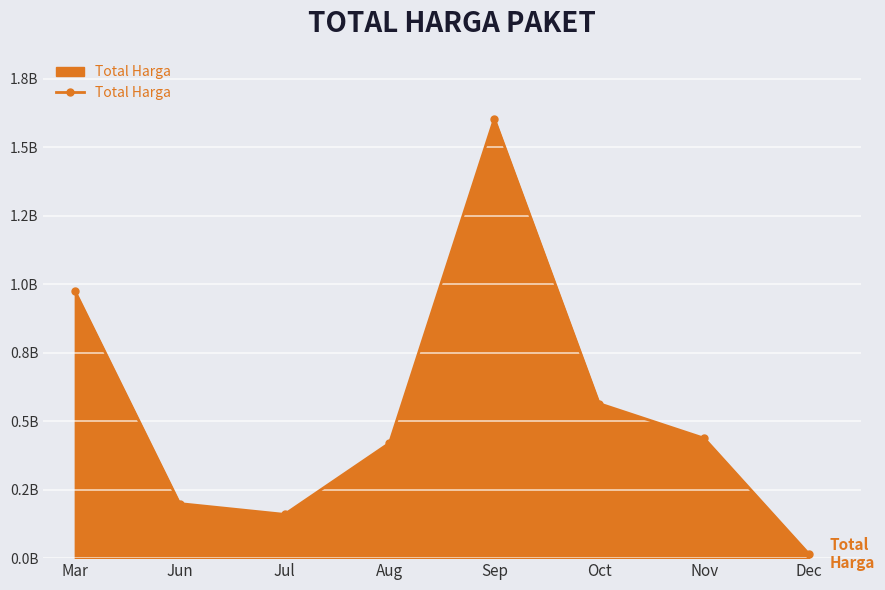

Rank the categories by value from lowest to highest.

Dec, Jul, Jun, Aug, Nov, Oct, Mar, Sep